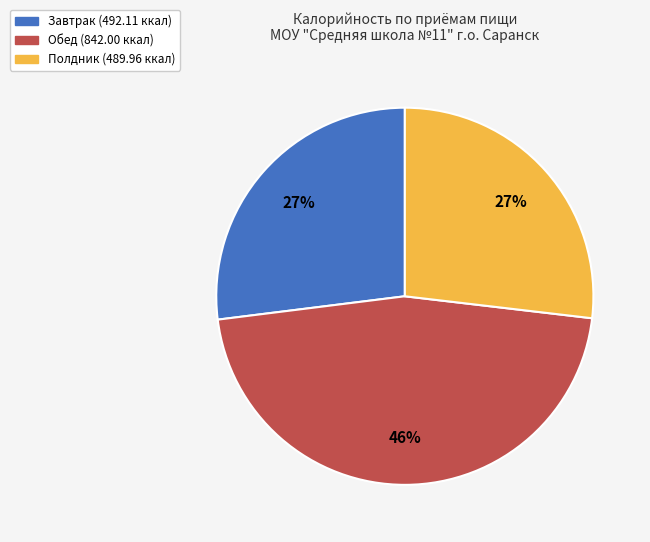

Does any single category account for the majority?

No